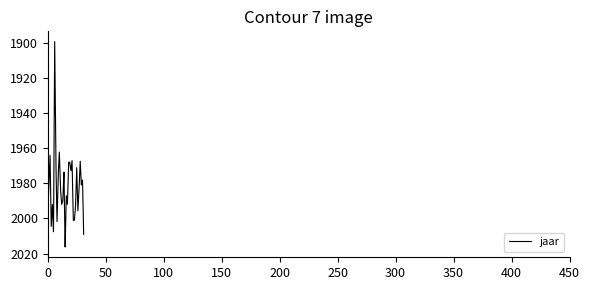

True or false: the data has more than 2 interior local peaks.

True